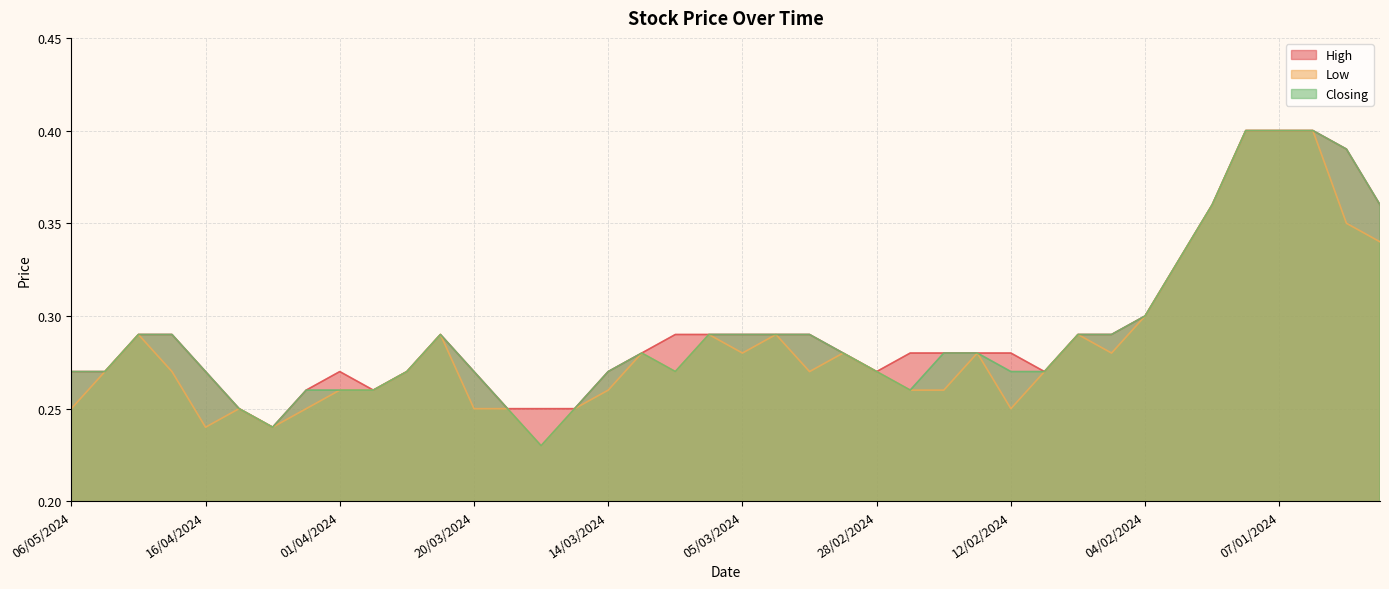

What is the greatest value displayed?

0.4